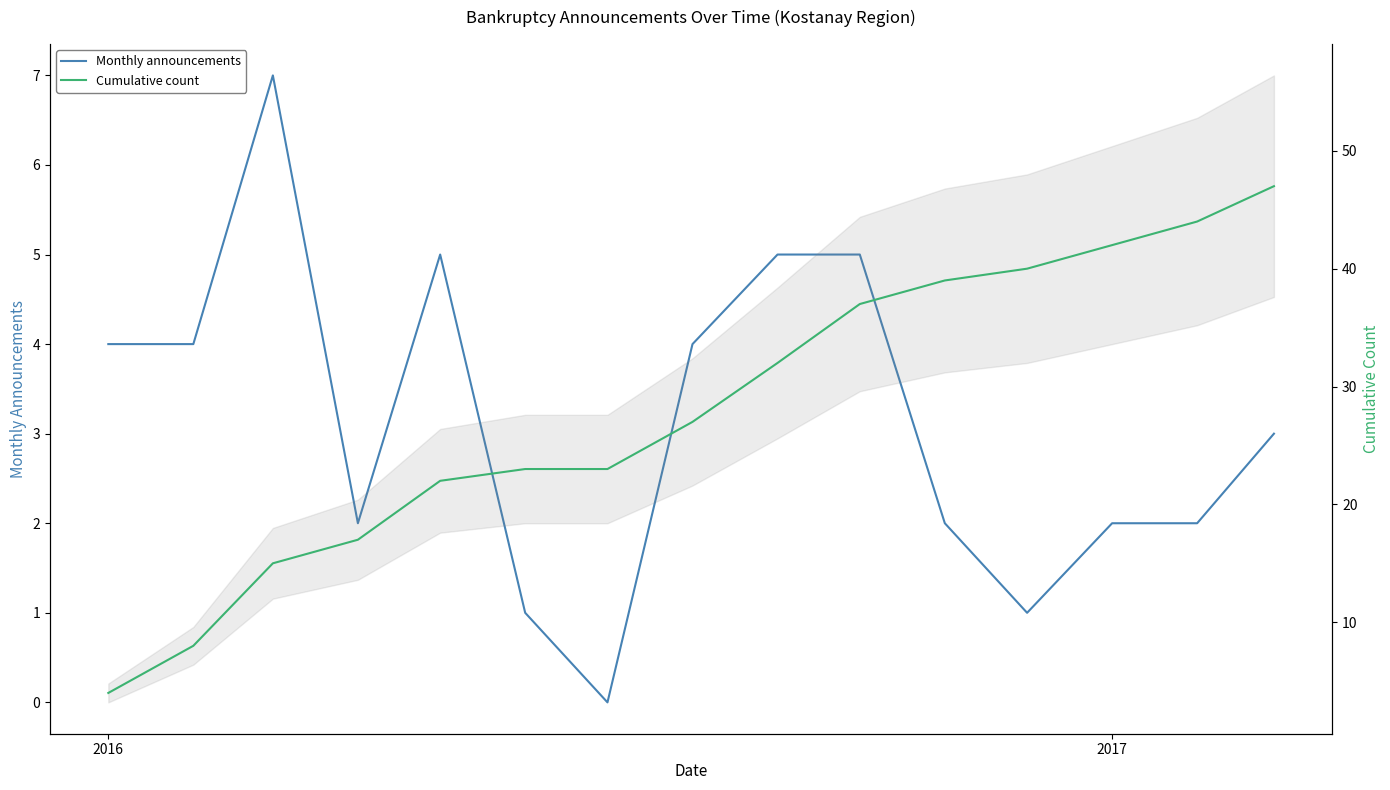

Is the value of Cumulative count at 9 greater than the value of Monthly announcements at 2015?

Yes